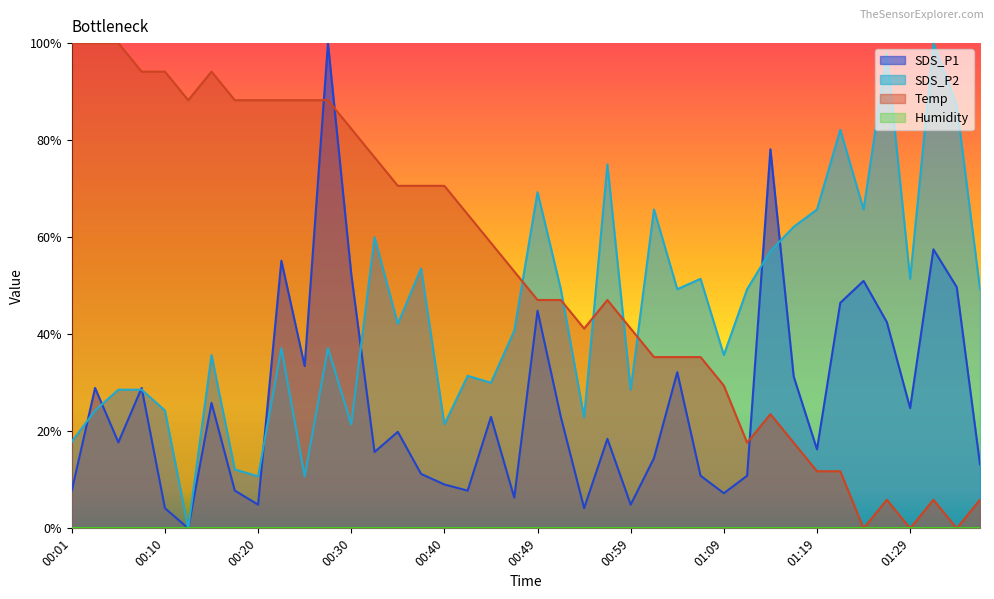

Reading right to left, transcribe all the data shown in this chart.

SDS_P1: 0.1	0.5	0.6	0.2	0.4	0.5	0.5	0.2	0.3	0.8	0.1	0.1	0.1	0.3	0.1	0.0	0.2	0.0	0.2	0.4	0.1	0.2	0.1	0.1	0.1	0.2	0.2	0.5	1.0	0.3	0.6	0.0	0.1	0.3	0.0	0.0	0.3	0.2	0.3	0.1
SDS_P2: 0.5	0.9	1.0	0.5	1.0	0.7	0.8	0.7	0.6	0.6	0.5	0.4	0.5	0.5	0.7	0.3	0.7	0.2	0.5	0.7	0.4	0.3	0.3	0.2	0.5	0.4	0.6	0.2	0.4	0.1	0.4	0.1	0.1	0.4	0.0	0.2	0.3	0.3	0.2	0.2
Temp: 0.1	0.0	0.1	0.0	0.1	0.0	0.1	0.1	0.2	0.2	0.2	0.3	0.4	0.4	0.4	0.4	0.5	0.4	0.5	0.5	0.5	0.6	0.6	0.7	0.7	0.7	0.8	0.8	0.9	0.9	0.9	0.9	0.9	0.9	0.9	0.9	0.9	1.0	1.0	1.0